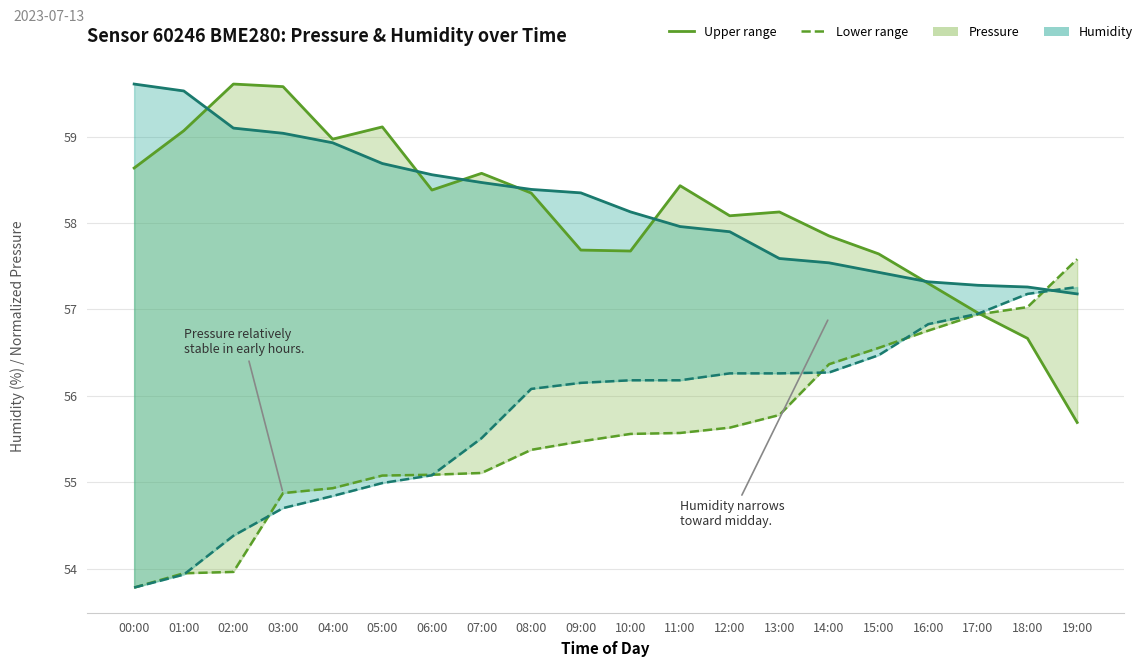

Is it true that Humidity lower equals 12.0 at 00:00?

False